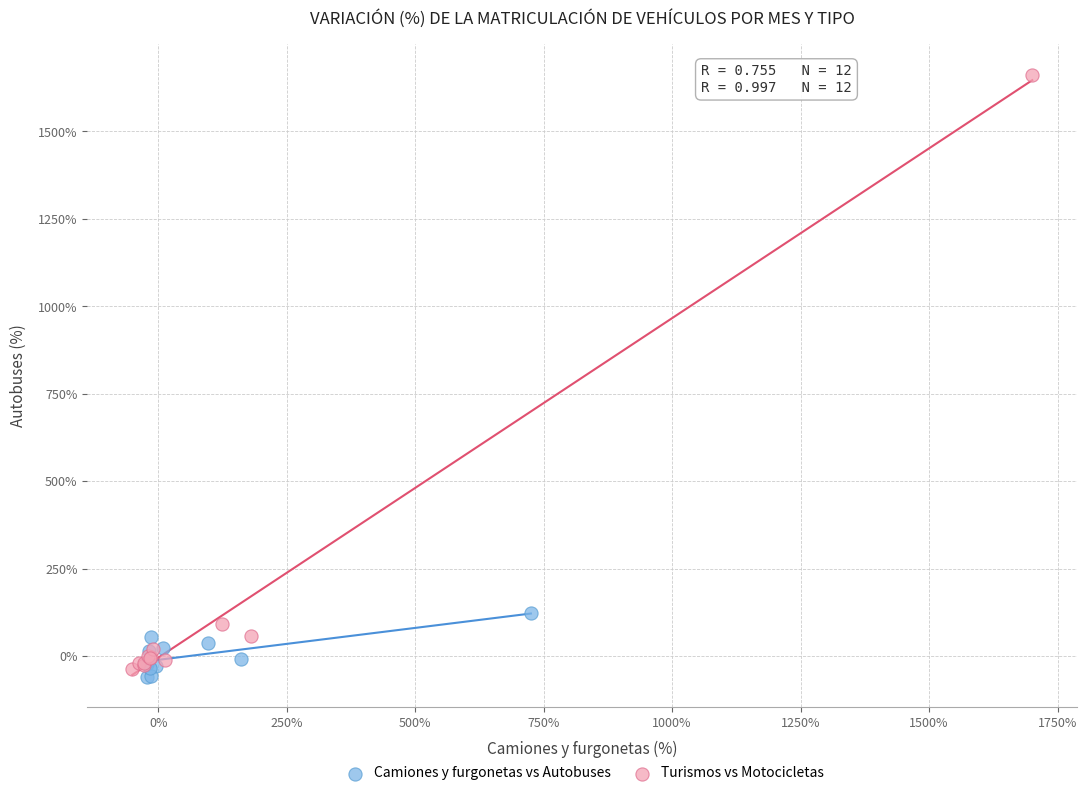

Which series contains the lowest Y value?

Camiones y furgonetas vs Autobuses